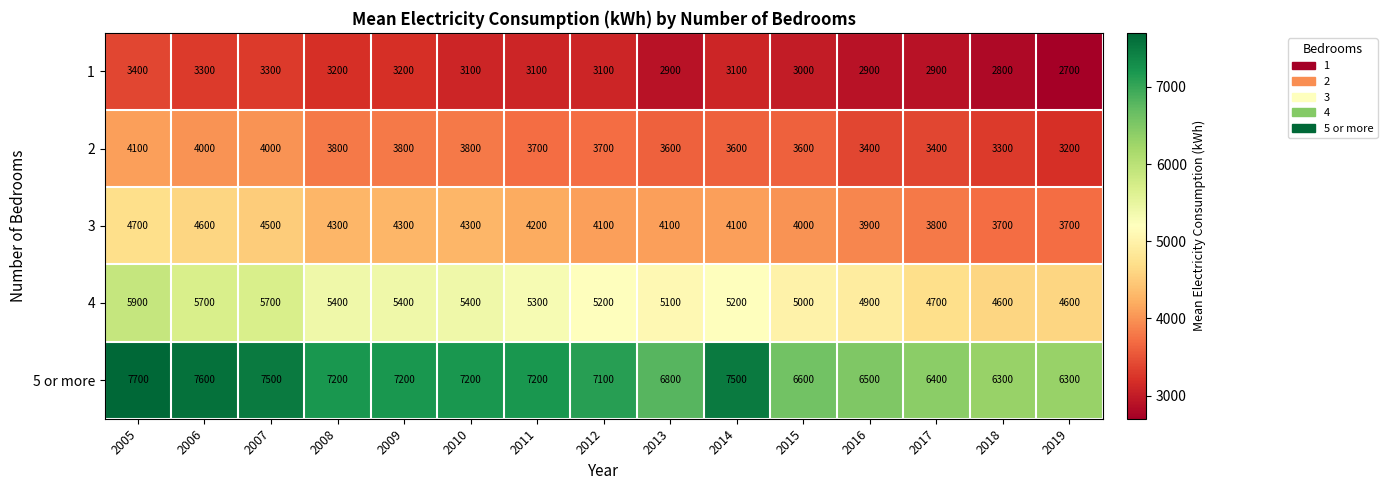

True or false: 2 has a value of 4000 at 2007.

True